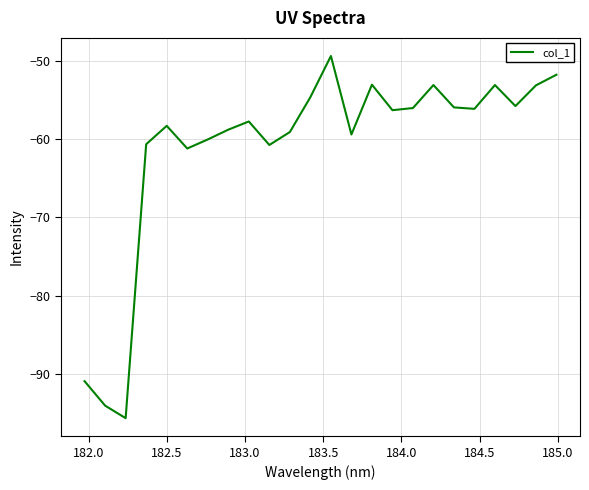

What is the smallest value displayed?

-95.7